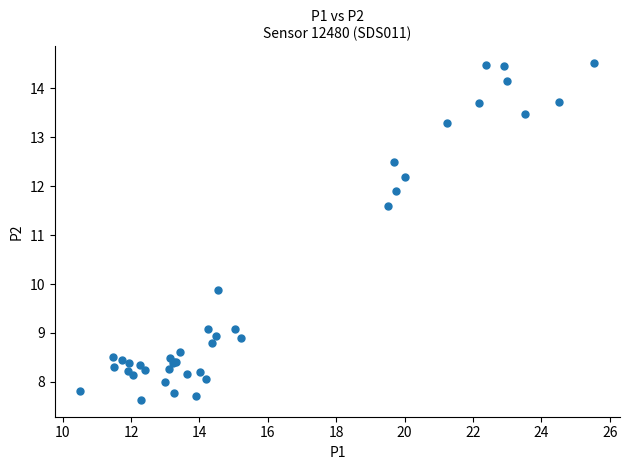

What Y value in the scatter plot is closest to 11?

11.6